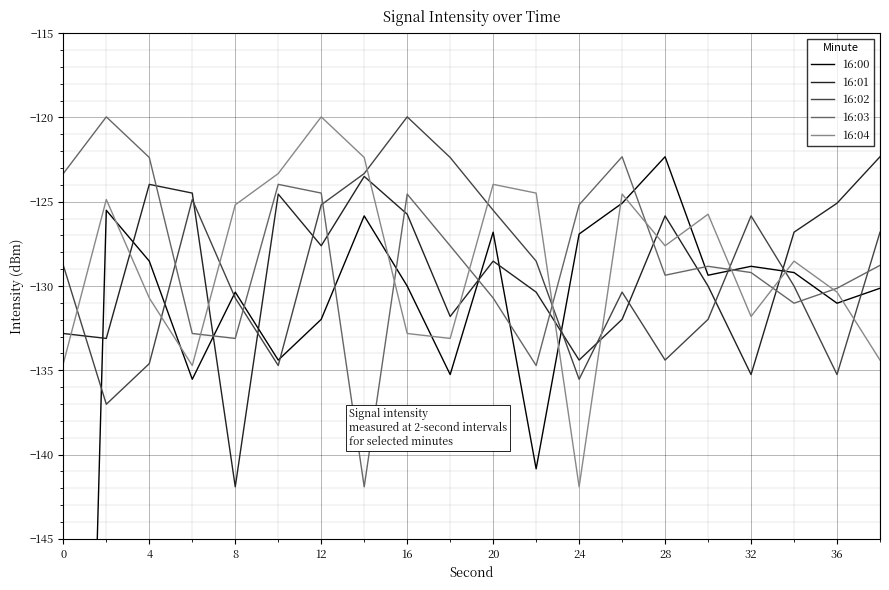

Which label corresponds to the largest value in the chart?

28